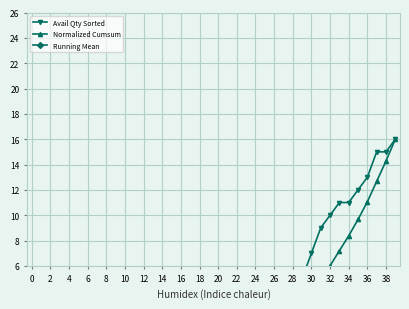

True or false: Running Mean and Normalized Cumsum cross at least once.

False